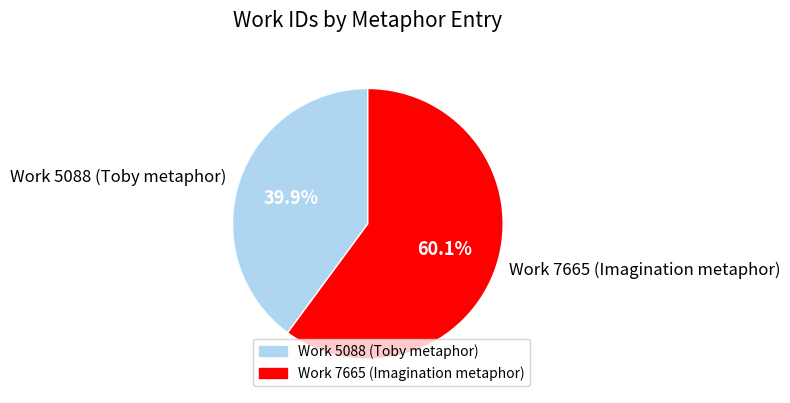

Approximately how many times larger is the value at Work 7665 (Imagination metaphor) compared to Work 5088 (Toby metaphor)?

1.5